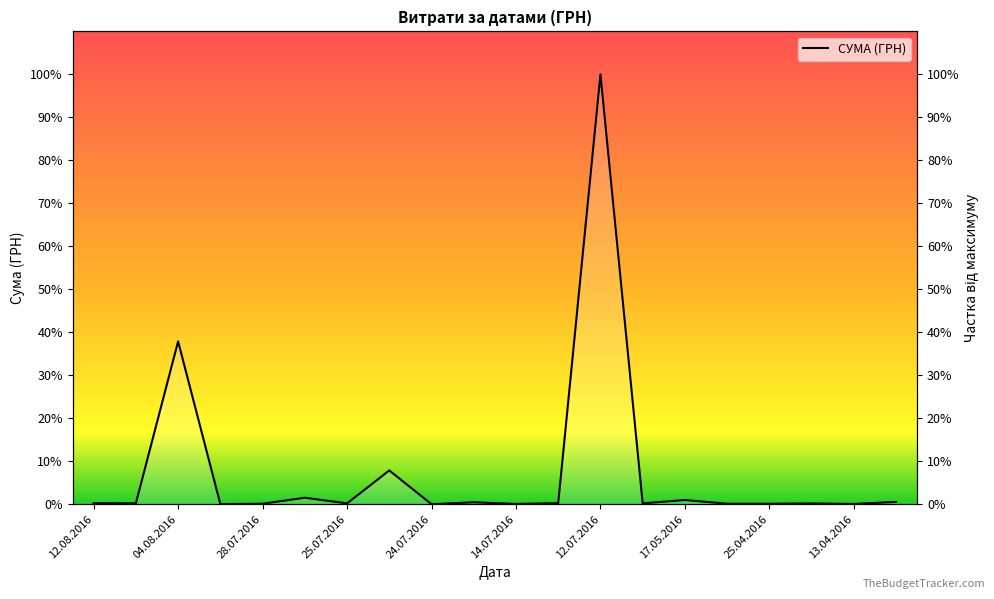

What is the greatest value displayed?

1.0